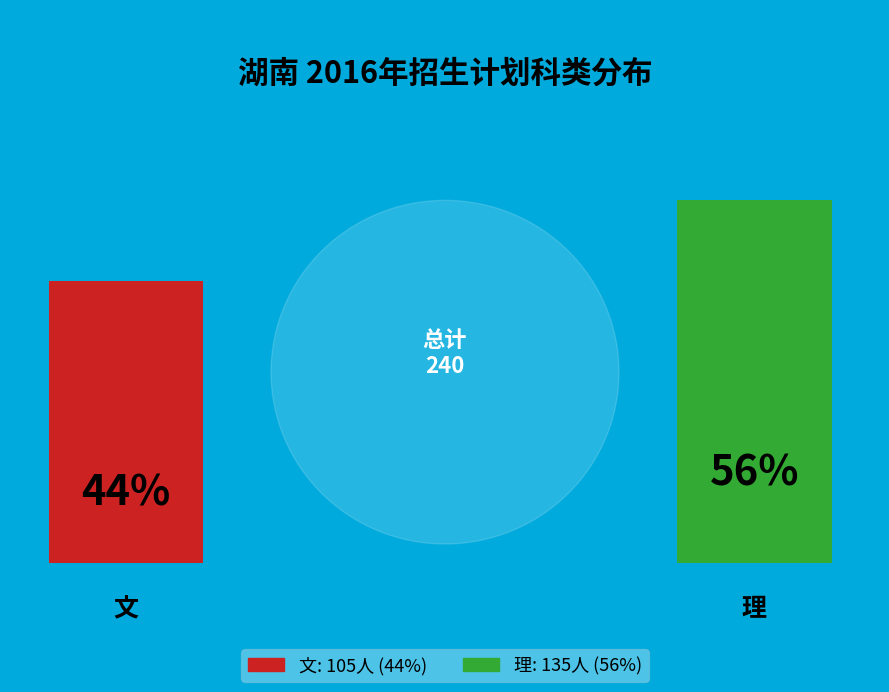

Count the number of slices in the pie.

2